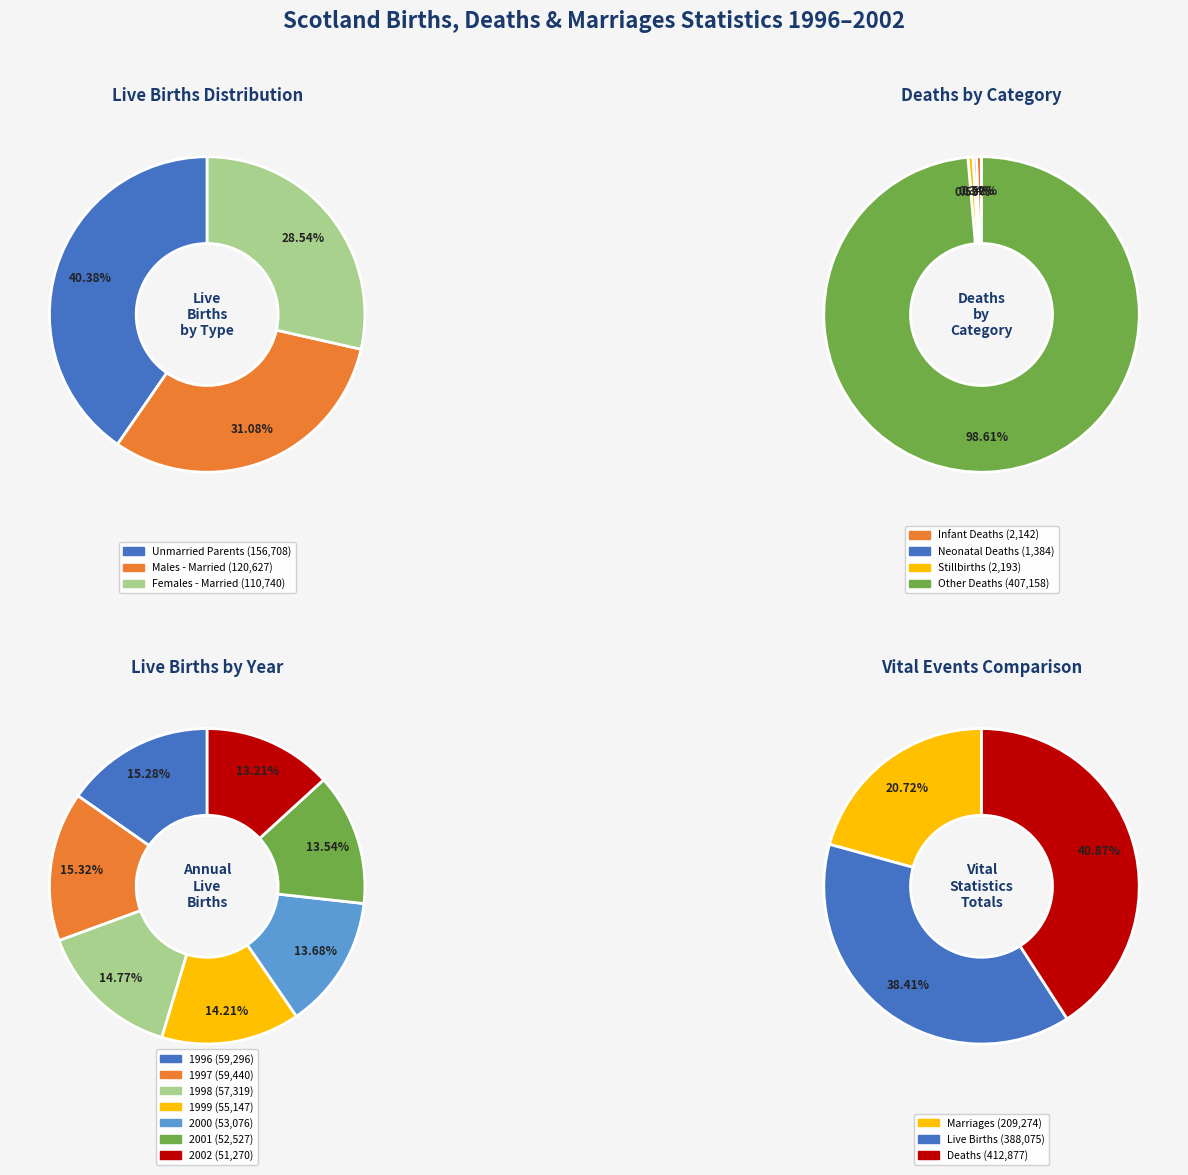

Do 1996 and 2000 together represent more than half of the pie?

No